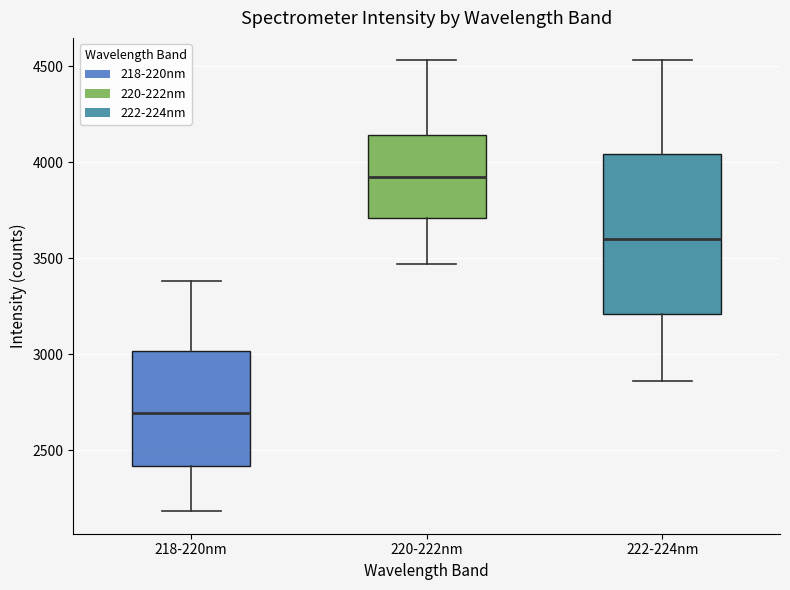

Comparing the boxes themselves (not the whiskers), which one is the tallest?

222-224nm